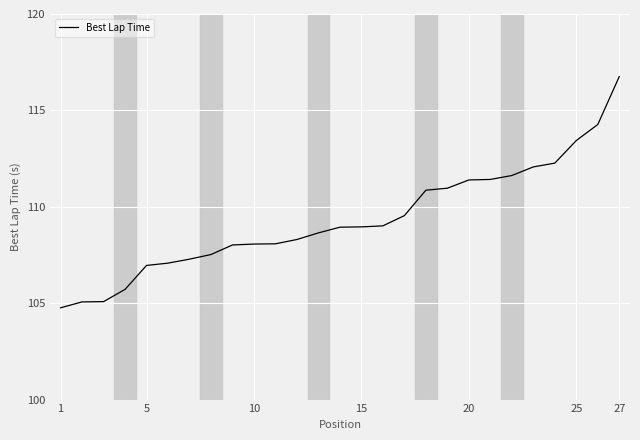

What is the smallest value displayed?

104.8